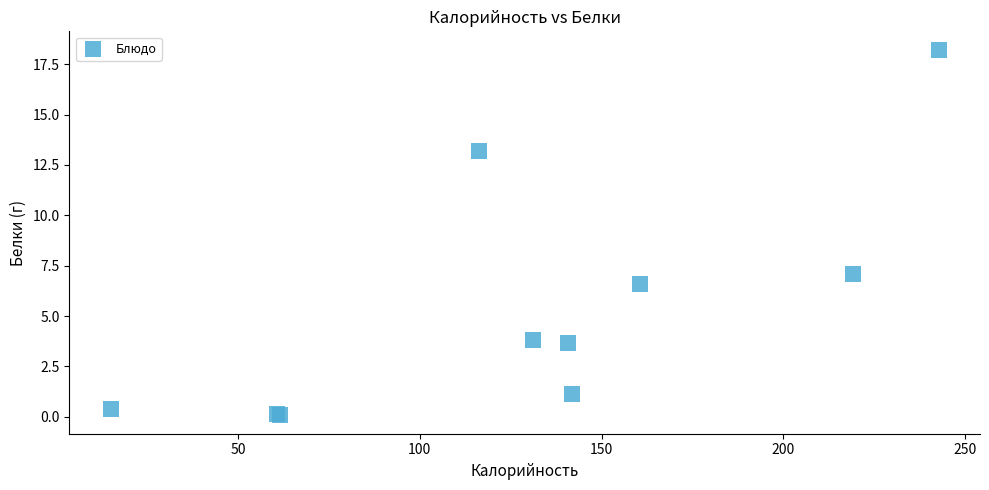

What Y value in the scatter plot is closest to 9?

7.1